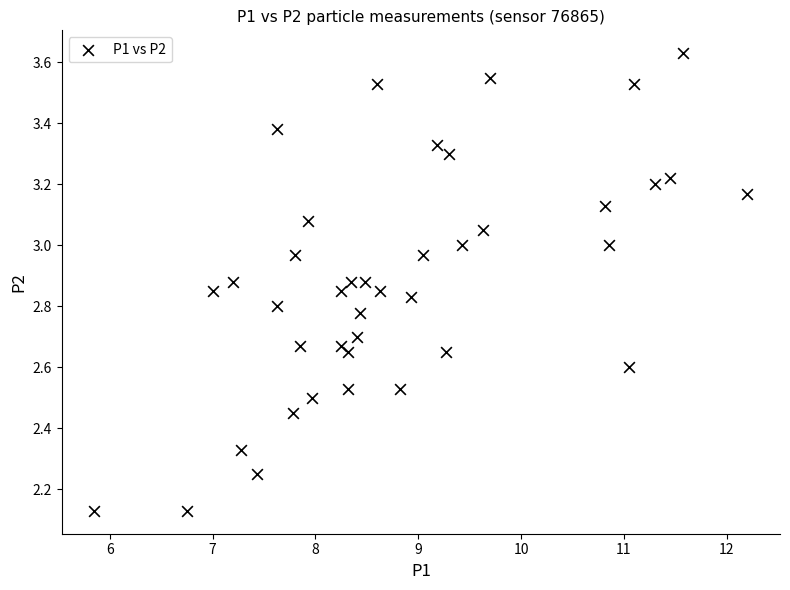

What is the range of X values (max minus min)?

6.3